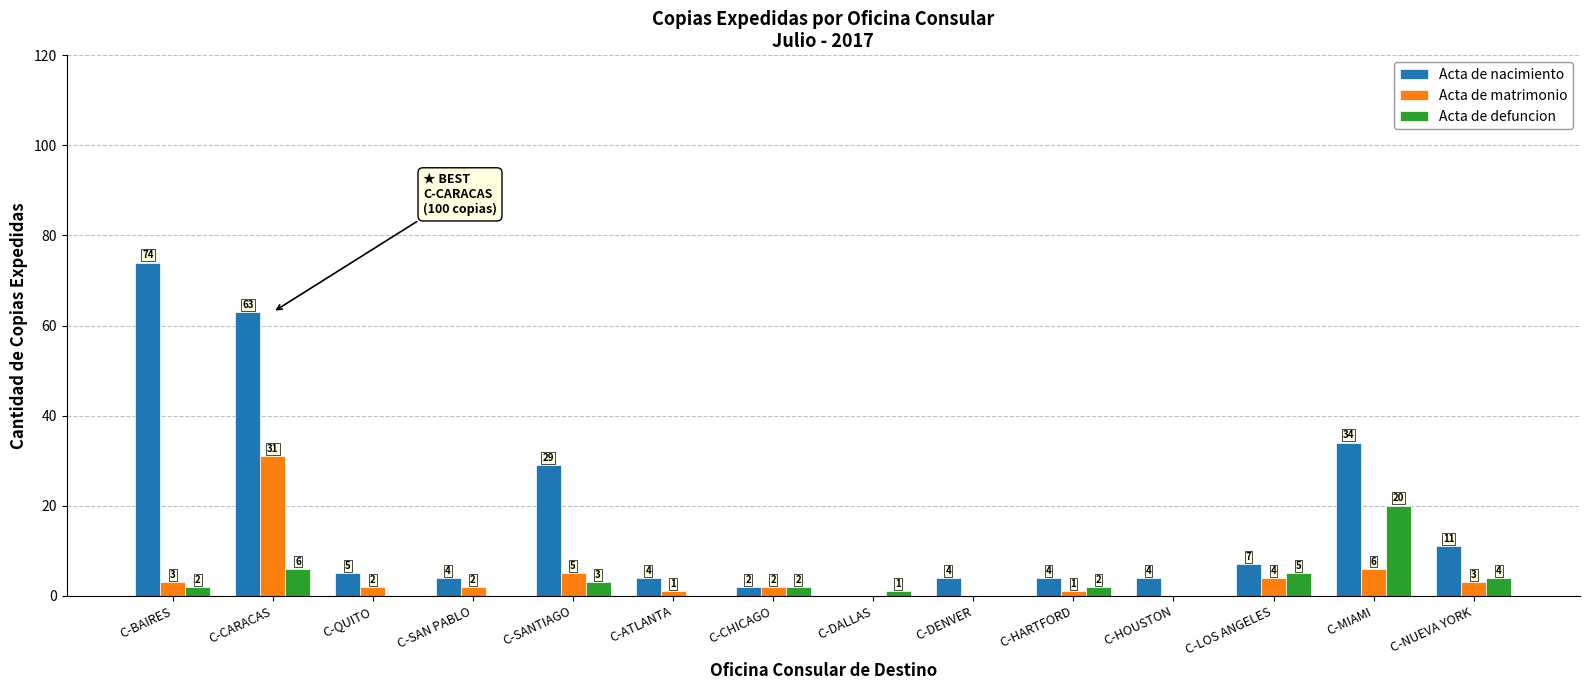

Reading right to left, extract all data points from this chart.

Acta de nacimiento: C-NUEVA YORK=11	C-MIAMI=34	C-LOS ANGELES=7	C-HOUSTON=4	C-HARTFORD=4	C-DENVER=4	C-DALLAS=0	C-CHICAGO=2	C-ATLANTA=4	C-SANTIAGO=29	C-SAN PABLO=4	C-QUITO=5	C-CARACAS=63	C-BAIRES=74
Acta de matrimonio: C-NUEVA YORK=3	C-MIAMI=6	C-LOS ANGELES=4	C-HOUSTON=0	C-HARTFORD=1	C-DENVER=0	C-DALLAS=0	C-CHICAGO=2	C-ATLANTA=1	C-SANTIAGO=5	C-SAN PABLO=2	C-QUITO=2	C-CARACAS=31	C-BAIRES=3
Acta de defuncion: C-NUEVA YORK=4	C-MIAMI=20	C-LOS ANGELES=5	C-HOUSTON=0	C-HARTFORD=2	C-DENVER=0	C-DALLAS=1	C-CHICAGO=2	C-ATLANTA=0	C-SANTIAGO=3	C-SAN PABLO=0	C-QUITO=0	C-CARACAS=6	C-BAIRES=2